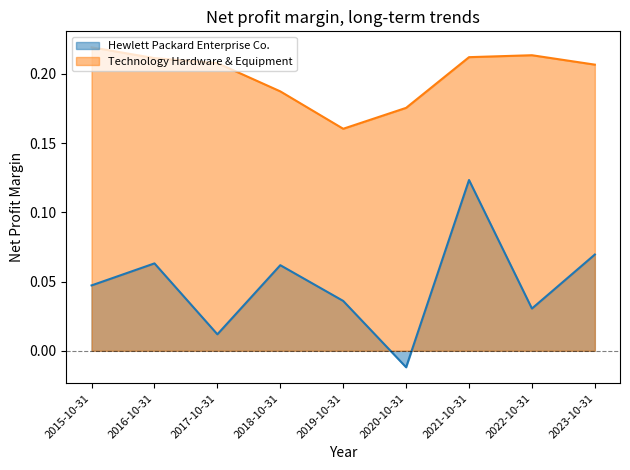

Which series has the widest spread of values?

Hewlett Packard Enterprise Co.